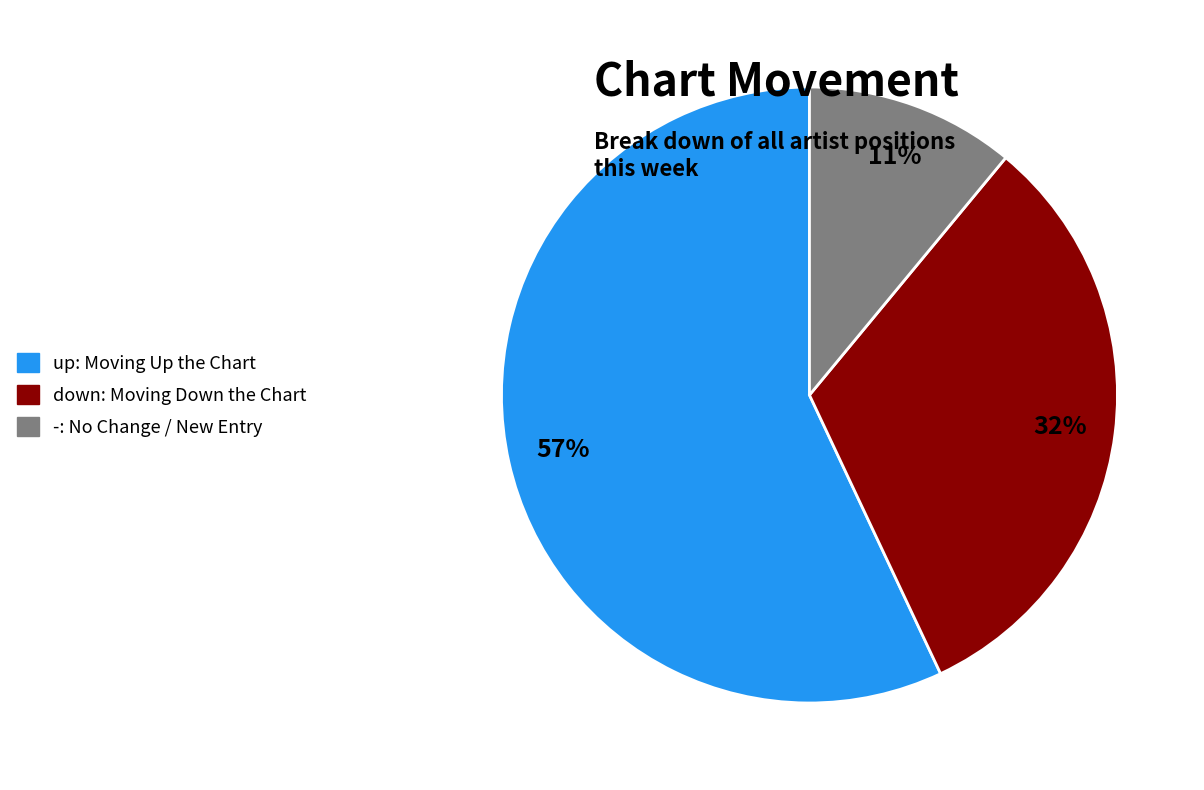

Does up account for over 50% of the chart?

Yes